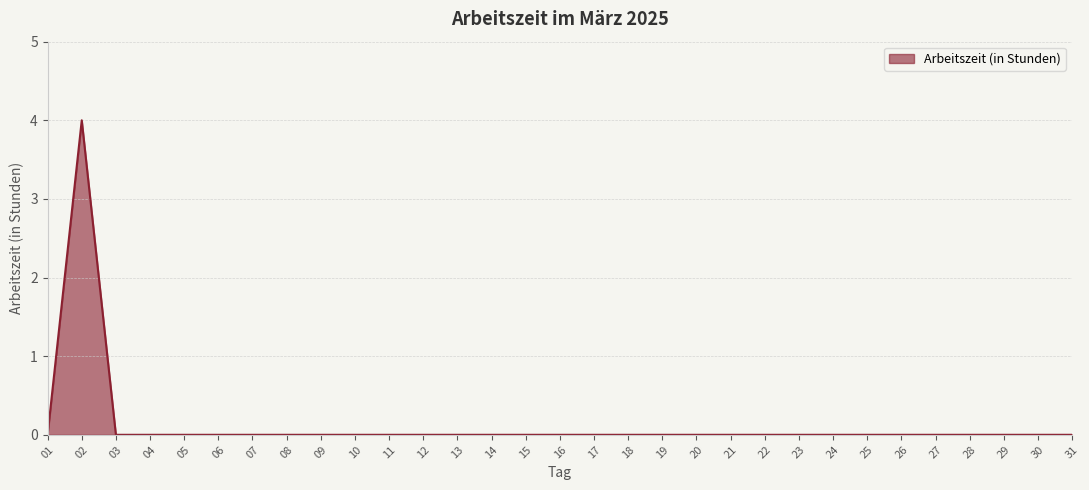

Does the chart have visible grid lines?

Yes